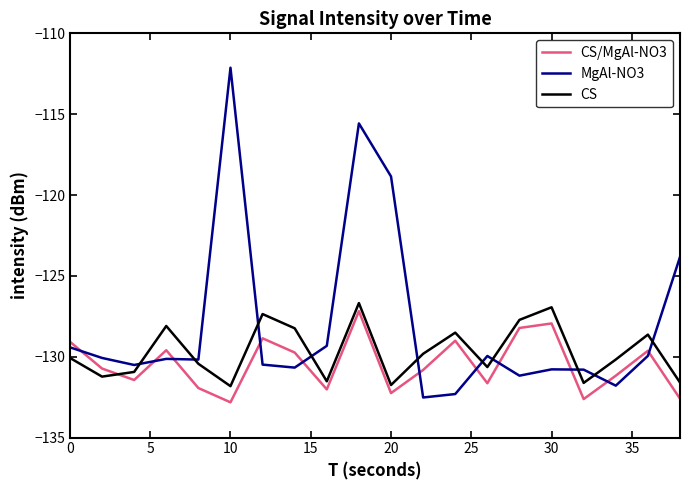

What is the sum of all CS values?

-2593.8